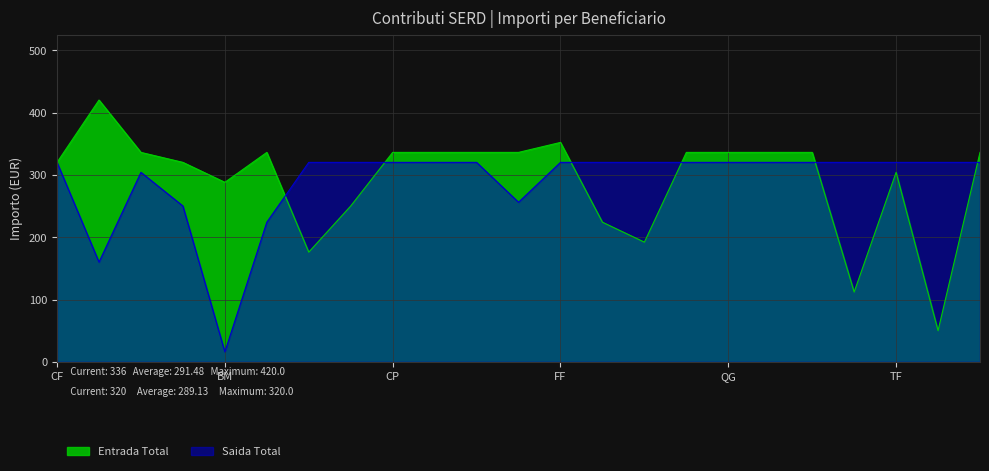

True or false: Saida Total and Entrada Total intersect in this chart.

True